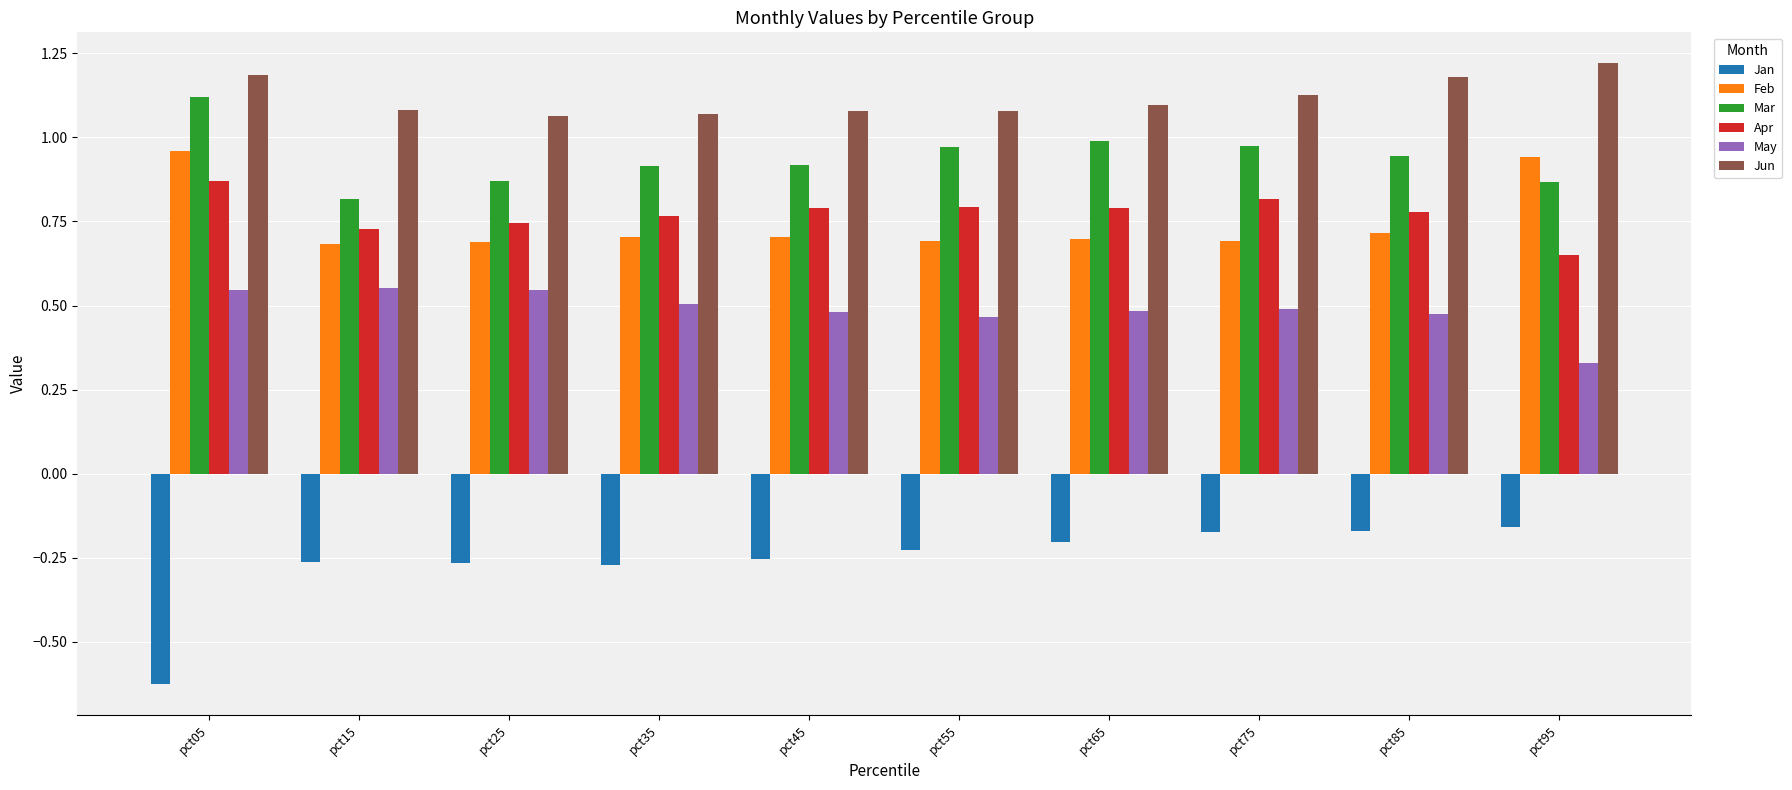

Which series has the widest spread of values?

Jan